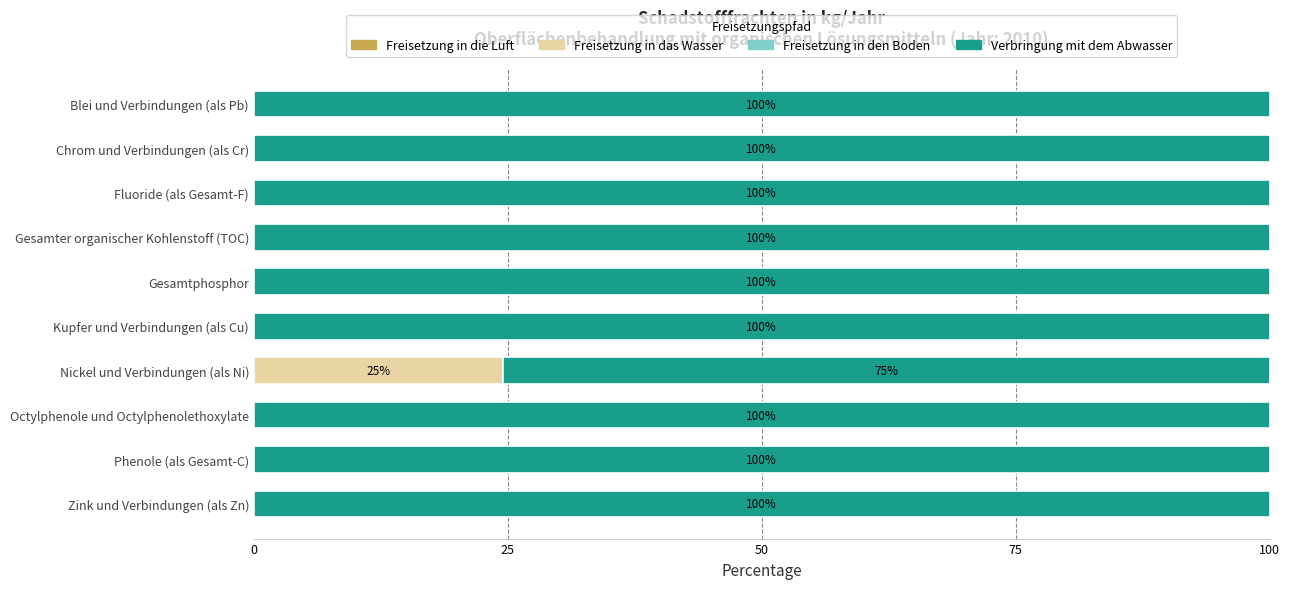

At which label does Freisetzung in das Wasser reach its peak?

Nickel und Verbindungen (als Ni)